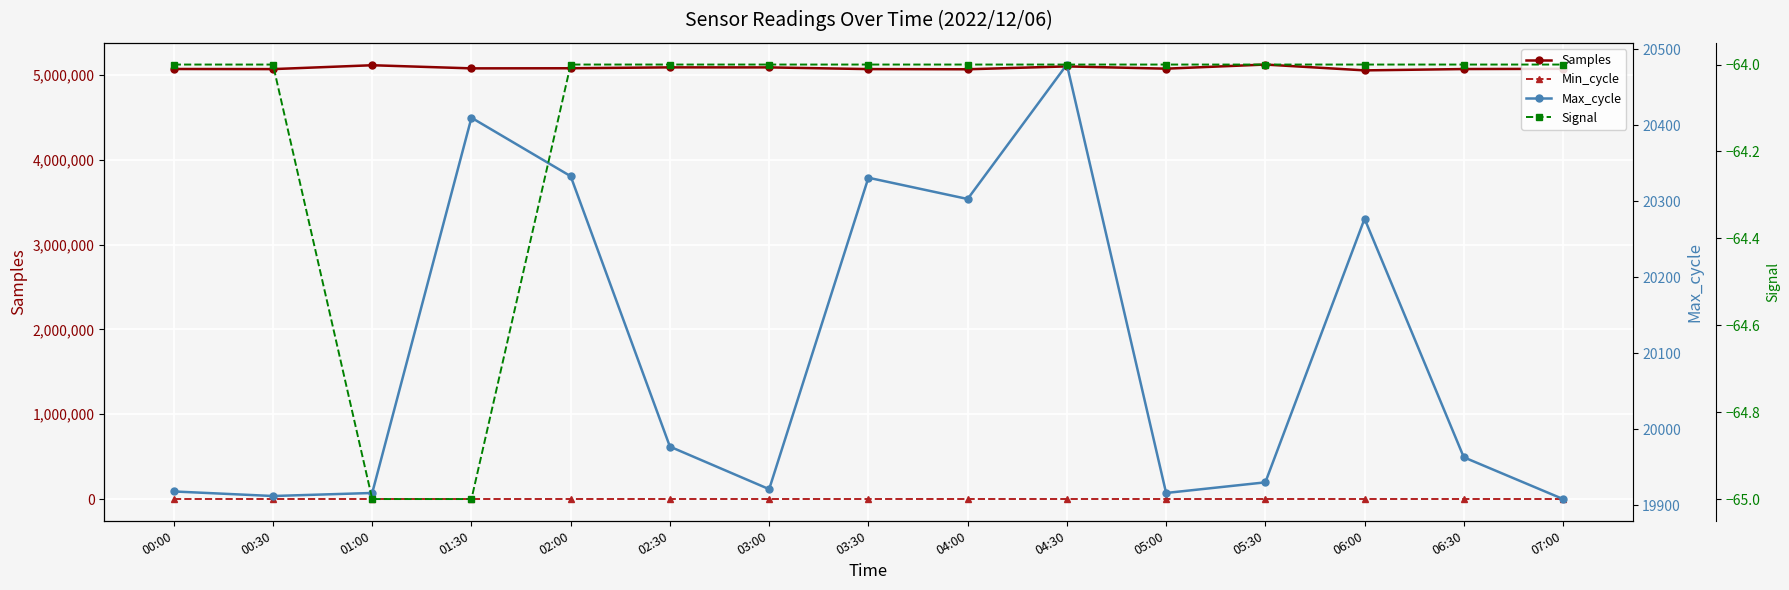

At which category is the sum across all series the highest?

05:30